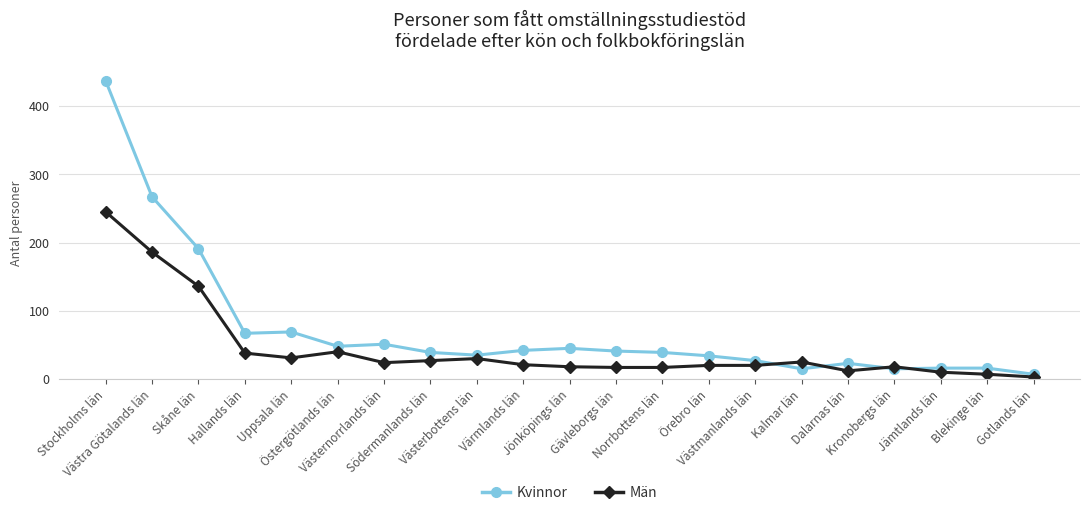

What are all the series names shown in the legend?

Kvinnor, Män